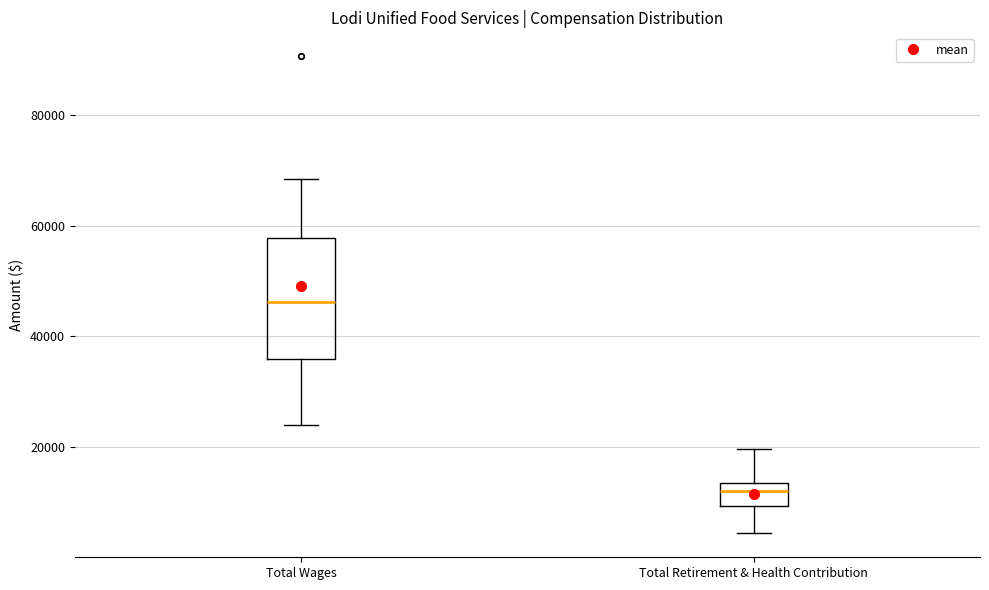

Which box is the tallest, from its lower edge to its upper edge?

Total Wages